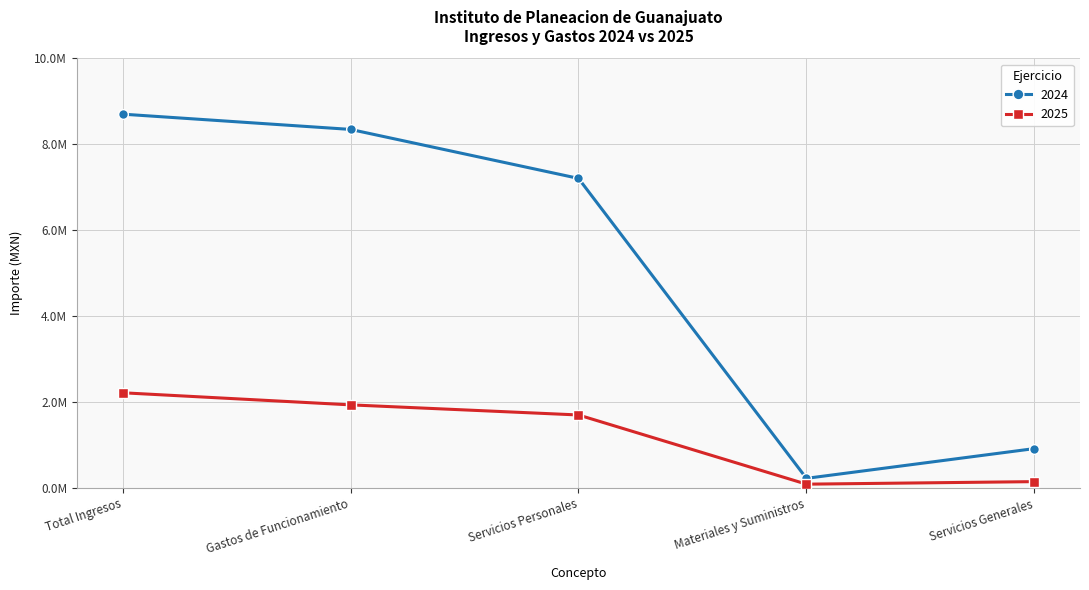

Is this an area chart (filled region under the line)?

No